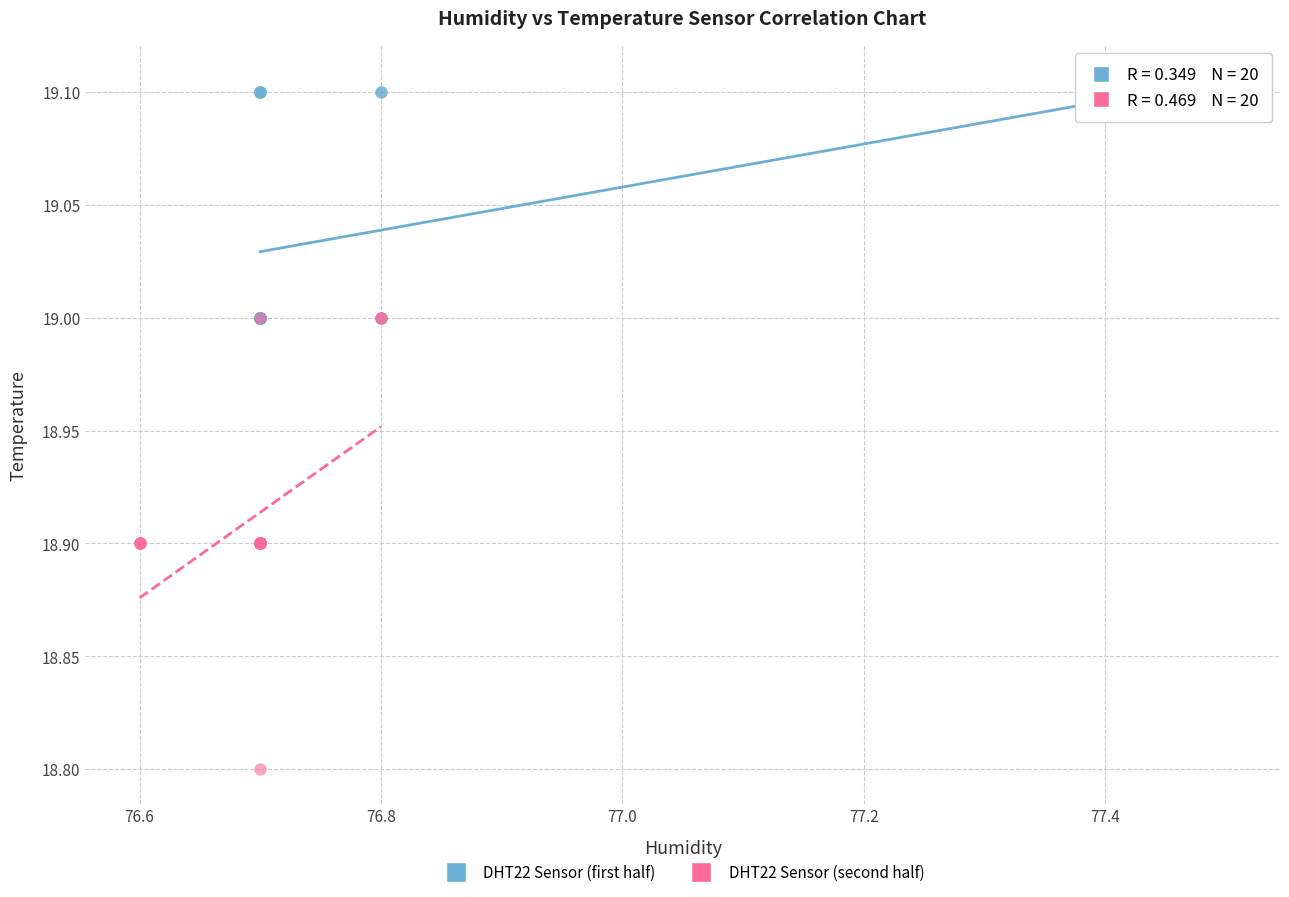

Which series has the widest spread of Y values?

DHT22 Sensor (second half)